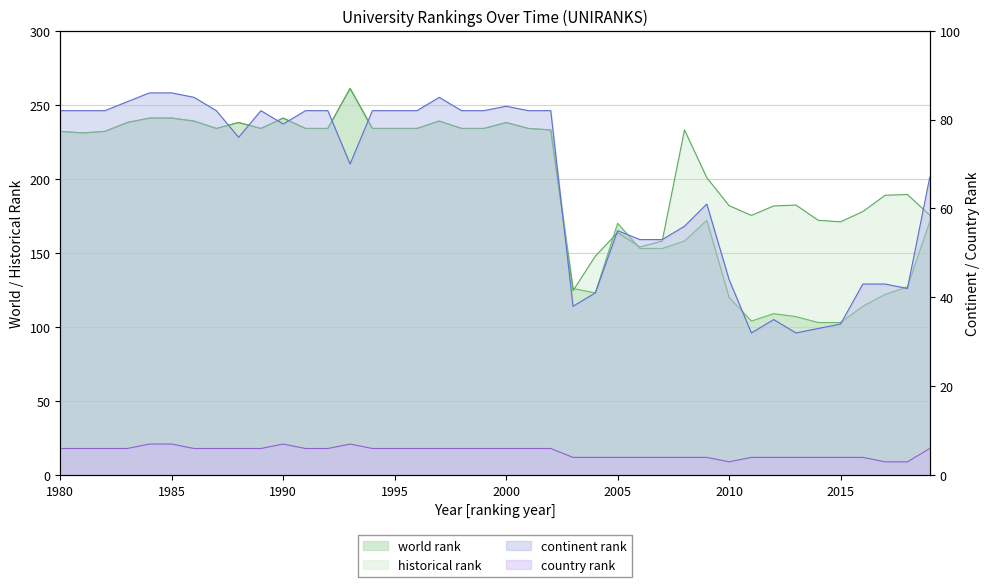

The value of historical rank at 2014 is 172.0. True or false?

True